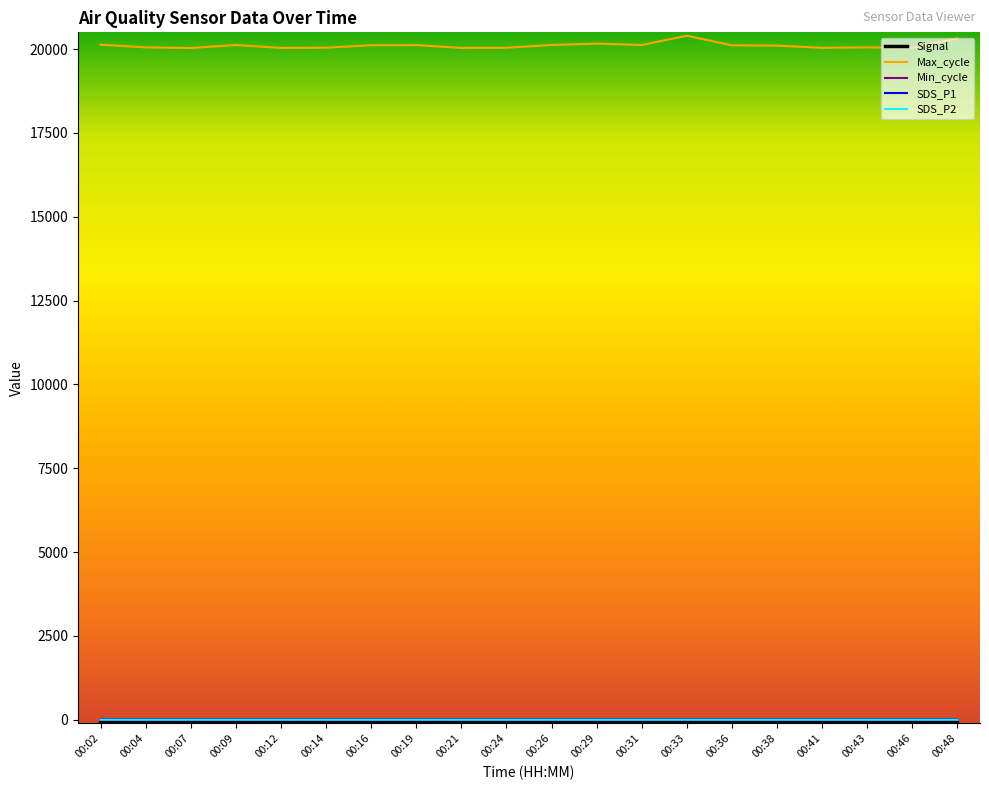

What is the difference between the SDS_P1 values at 00:12 and 00:48?

0.1